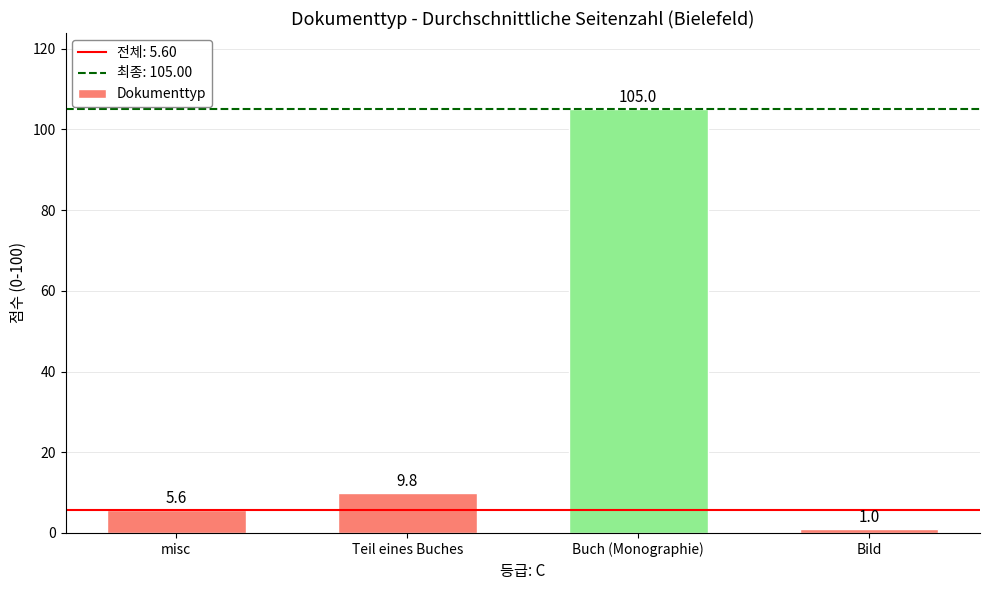

Reading left to right, what are all the values shown in this chart?

misc=5.6	Teil eines Buches=9.8	Buch (Monographie)=105.0	Bild=1.0